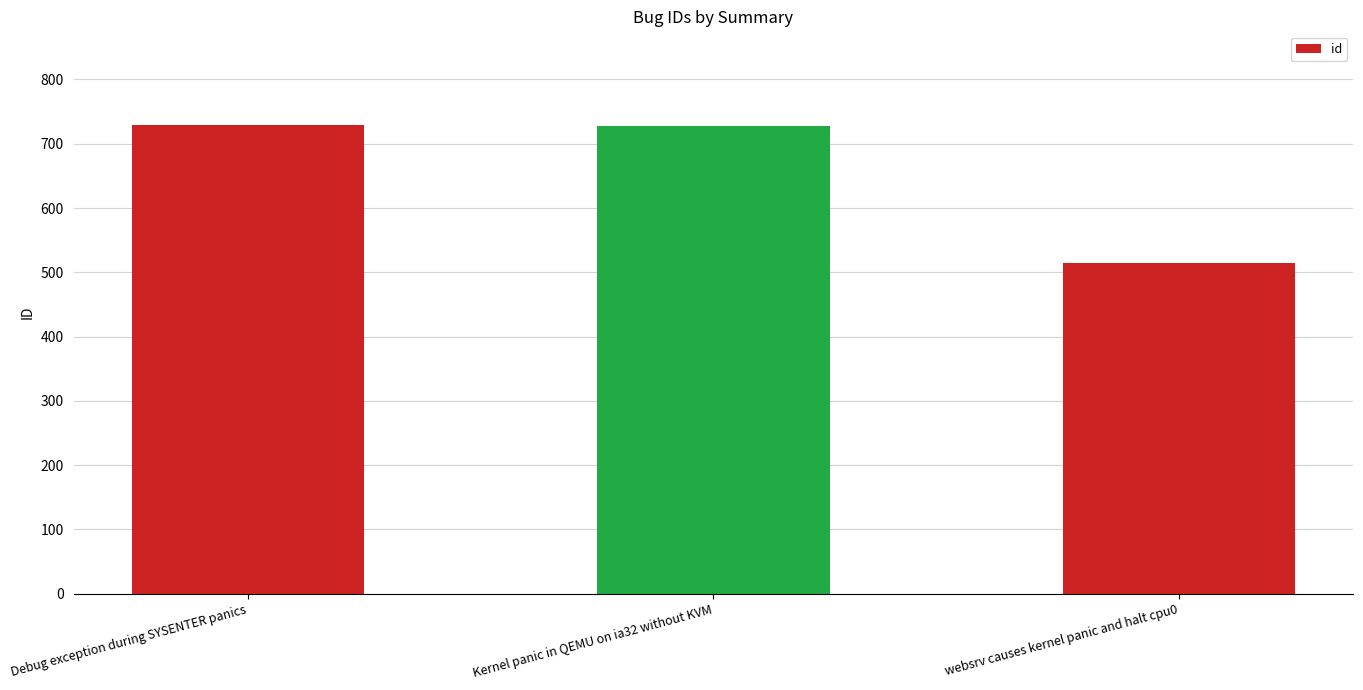

Which has a higher value, websrv causes kernel panic and halt cpu0 or Kernel panic in QEMU on ia32 without KVM?

Kernel panic in QEMU on ia32 without KVM